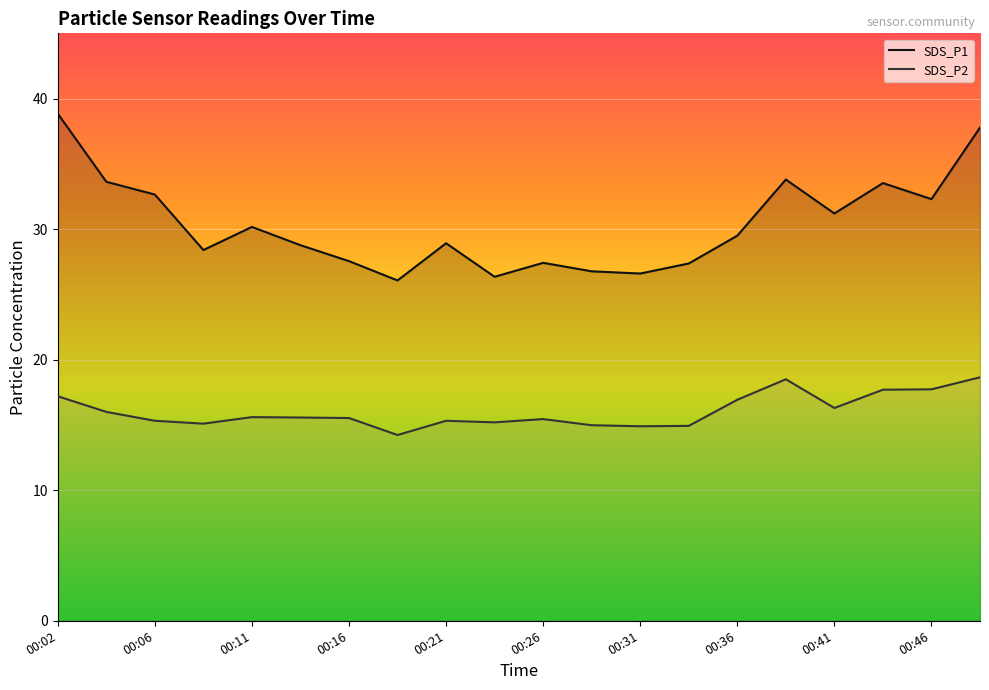

How many interior local valleys does the SDS_P1 series have?

6